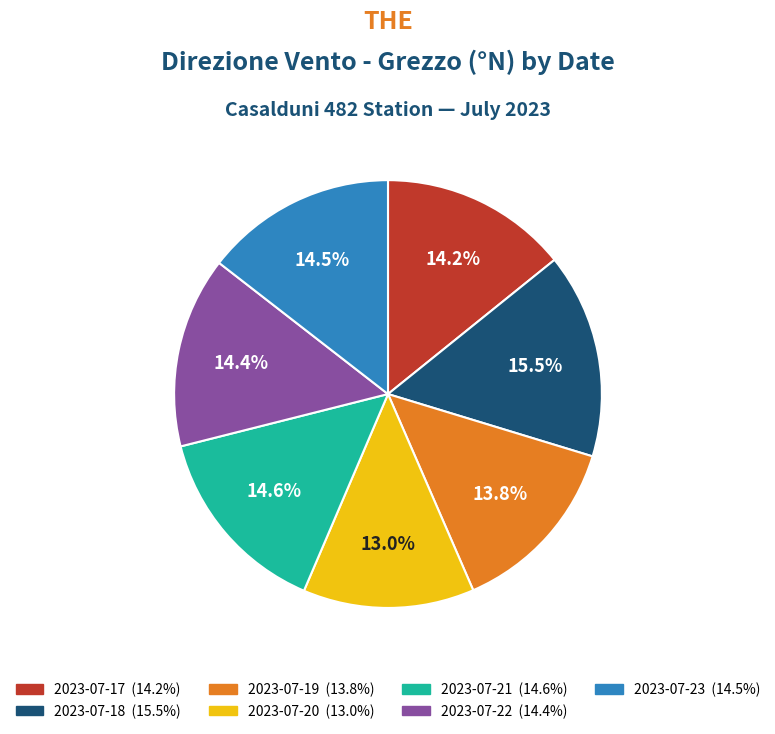

What percentage is the 2023-07-20 slice, to the nearest percent?

13%